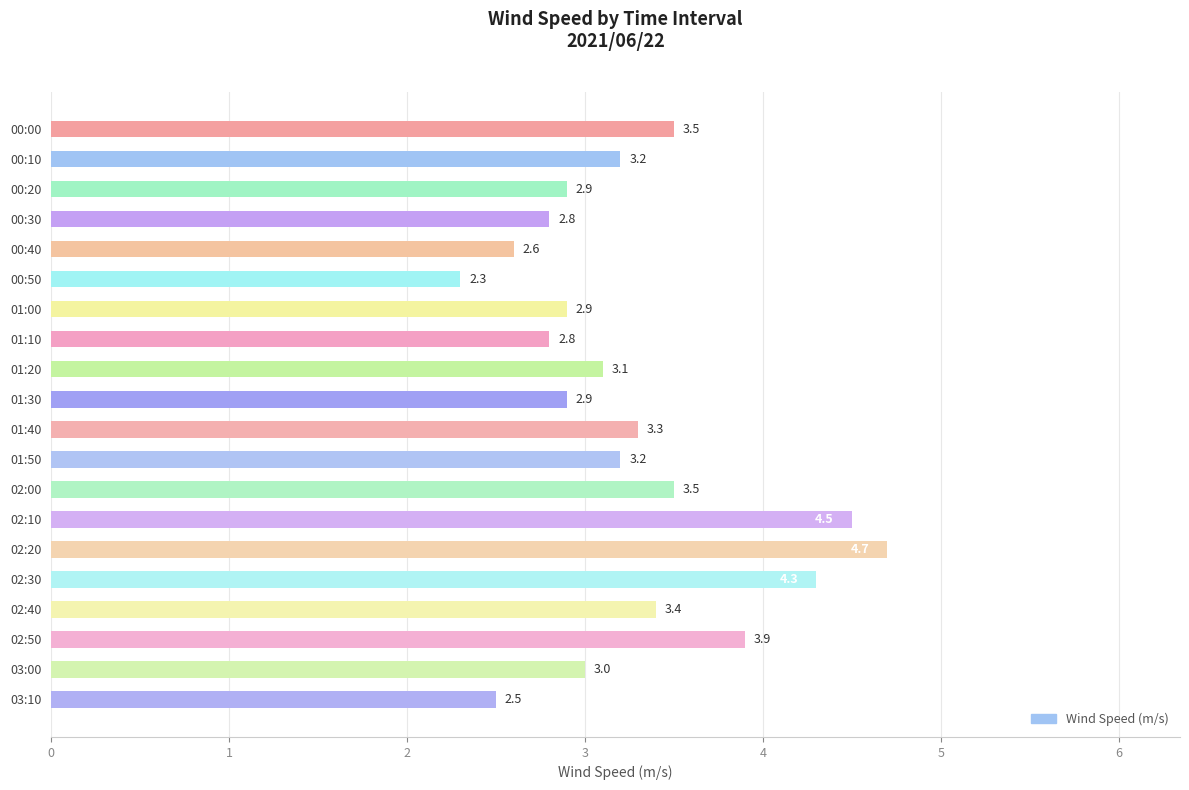

At which category does the chart reach its minimum across all series?

00:50